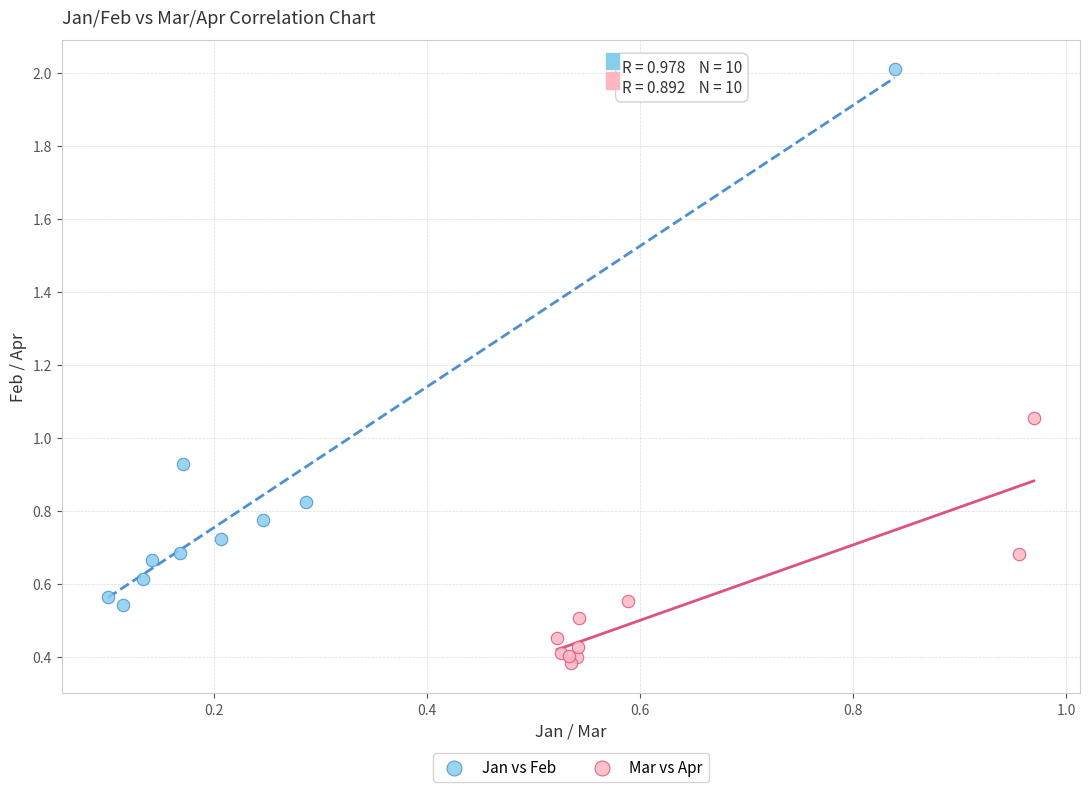

What are all the series names shown in the legend?

Jan vs Feb, Mar vs Apr